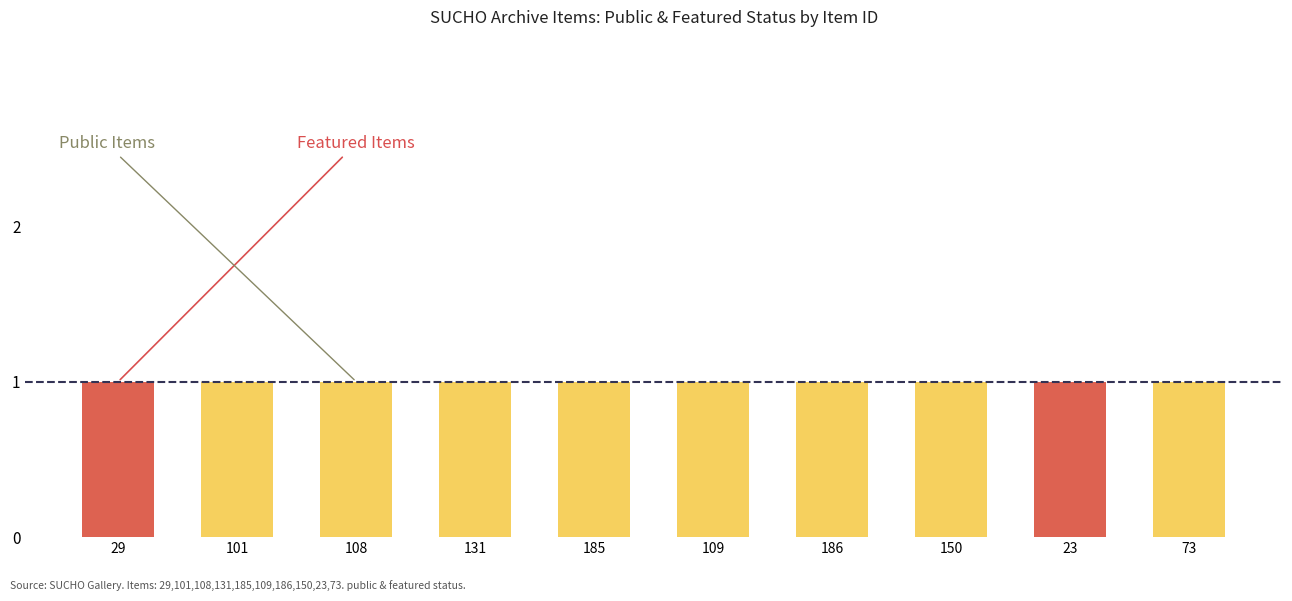

What is the label of the 3rd bar from the left?

108